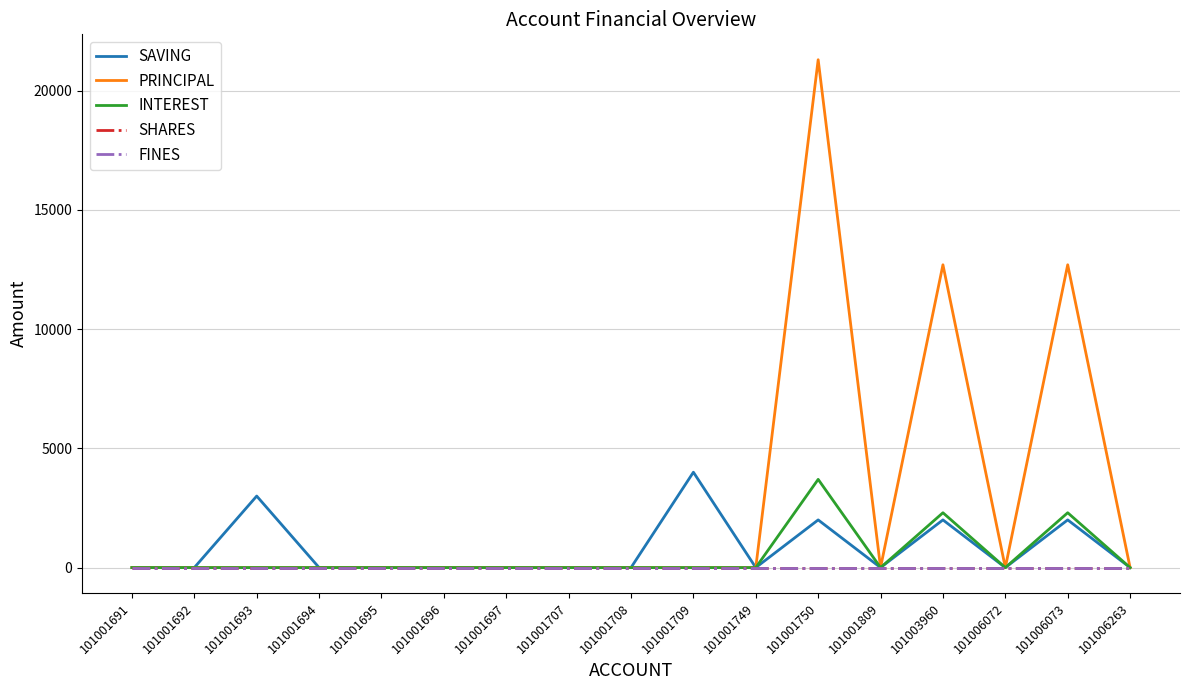

What is the difference between the second highest and second lowest values in the PRINCIPAL series?

12700